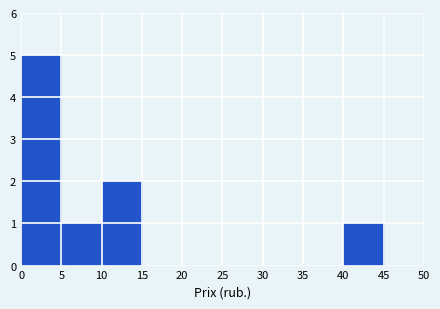

Reading left to right, list every bar in this chart as the range it spans on the x-axis followed by its height. The values are not printed on the chart, so give them approximately, as read against the axis.

0 to 5: 5
5 to 10: 1
10 to 15: 2
15 to 20: 0
20 to 25: 0
25 to 30: 0
30 to 35: 0
35 to 40: 0
40 to 45: 1
45 to 50: 0